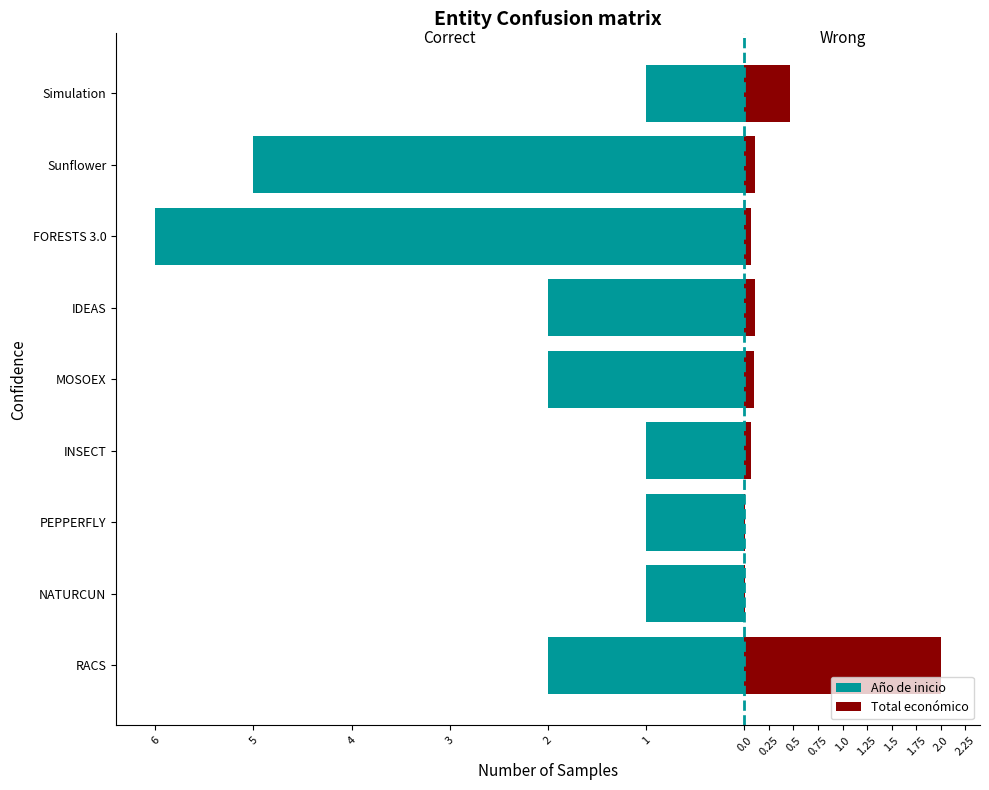

Reading left to right, what are all the values shown in this chart?

Año de inicio: -2.0	-1.0	-1.0	-1.0	-2.0	-2.0	-6.0	-5.0	-1.0
Total económico: 2.0	0.0	0.0	0.1	0.1	0.1	0.1	0.1	0.5